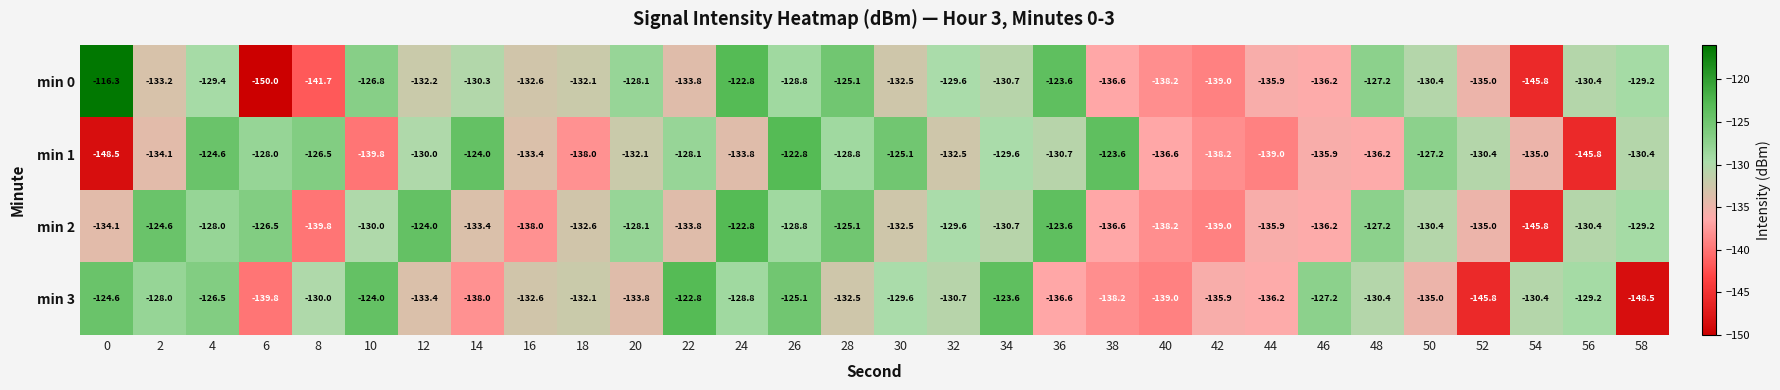

Read the min 3 value at 36.

-136.6